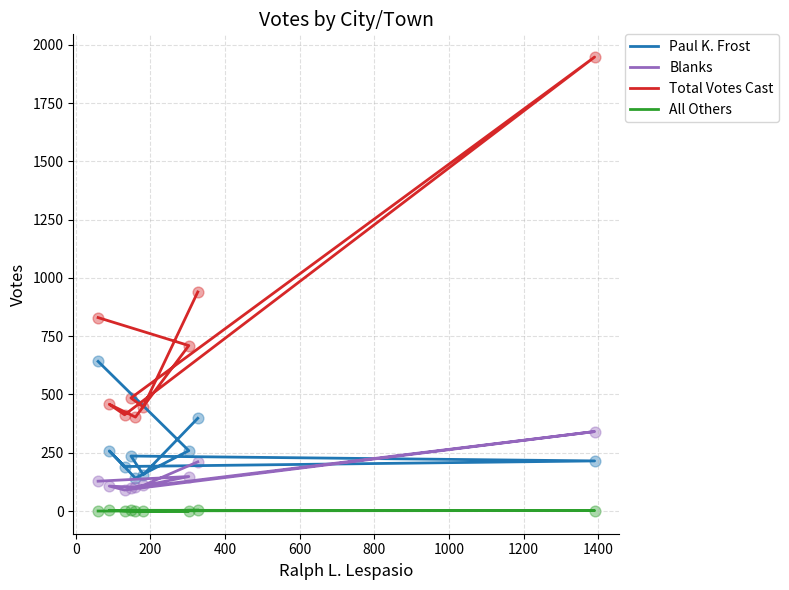

At how many categories does at least one series exceed 1733?

1